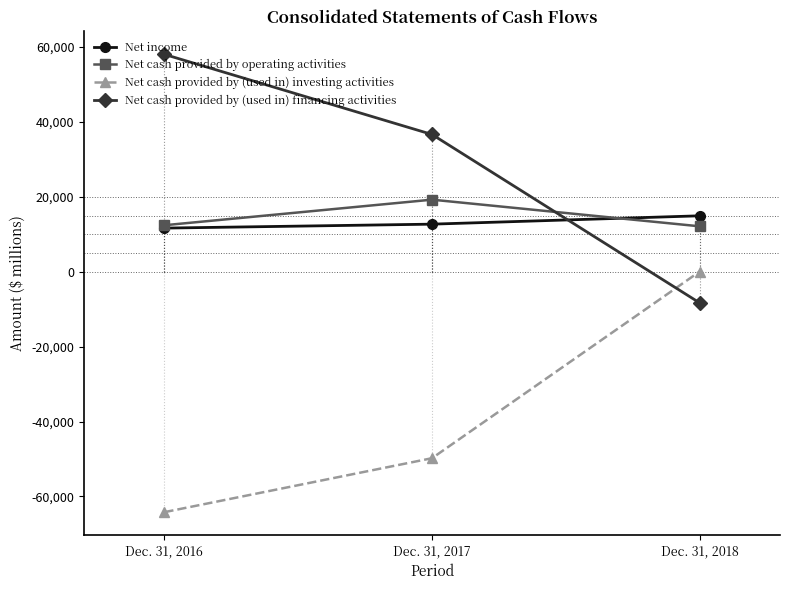

List the labels in order of Net cash provided by (used in) investing activities value, largest first.

Dec. 31, 2018, Dec. 31, 2017, Dec. 31, 2016